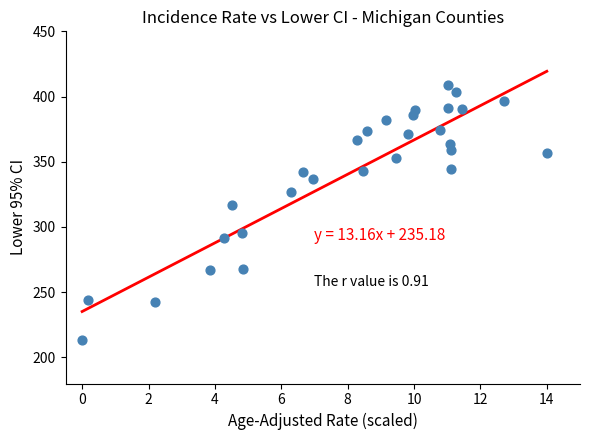

What Y value in the scatter plot is closest to 311?

316.8